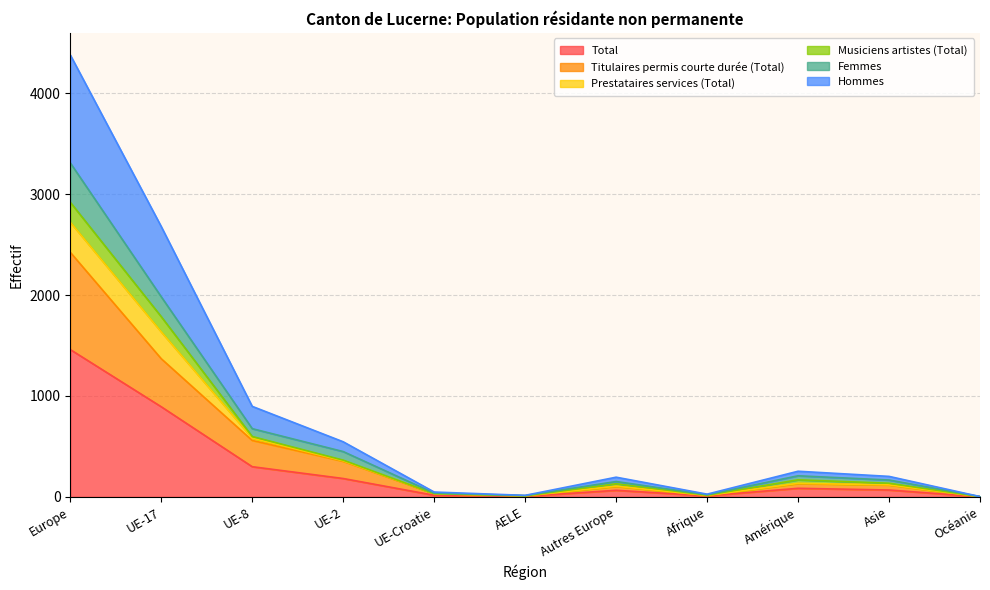

What value does the Total series have at Europe?

1460